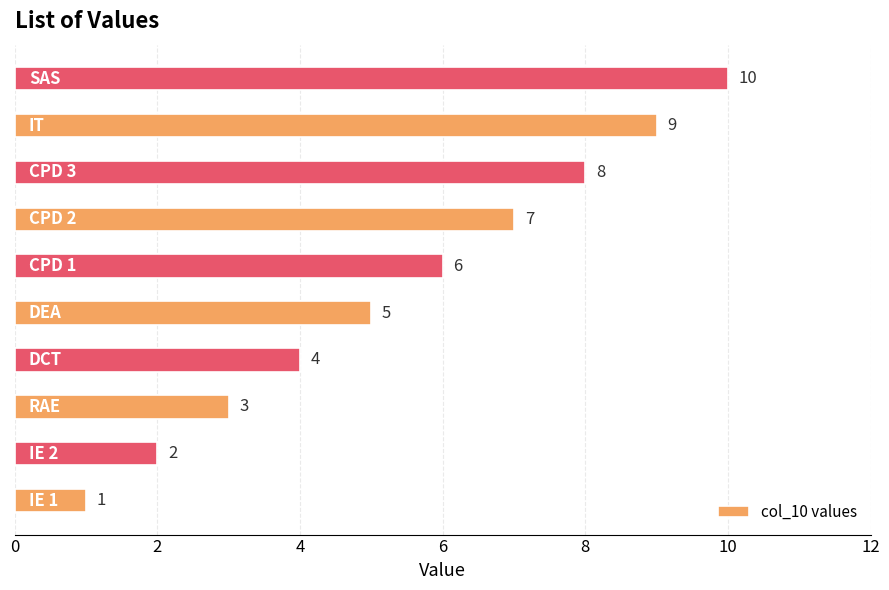

What is the maximum value shown in the chart?

10